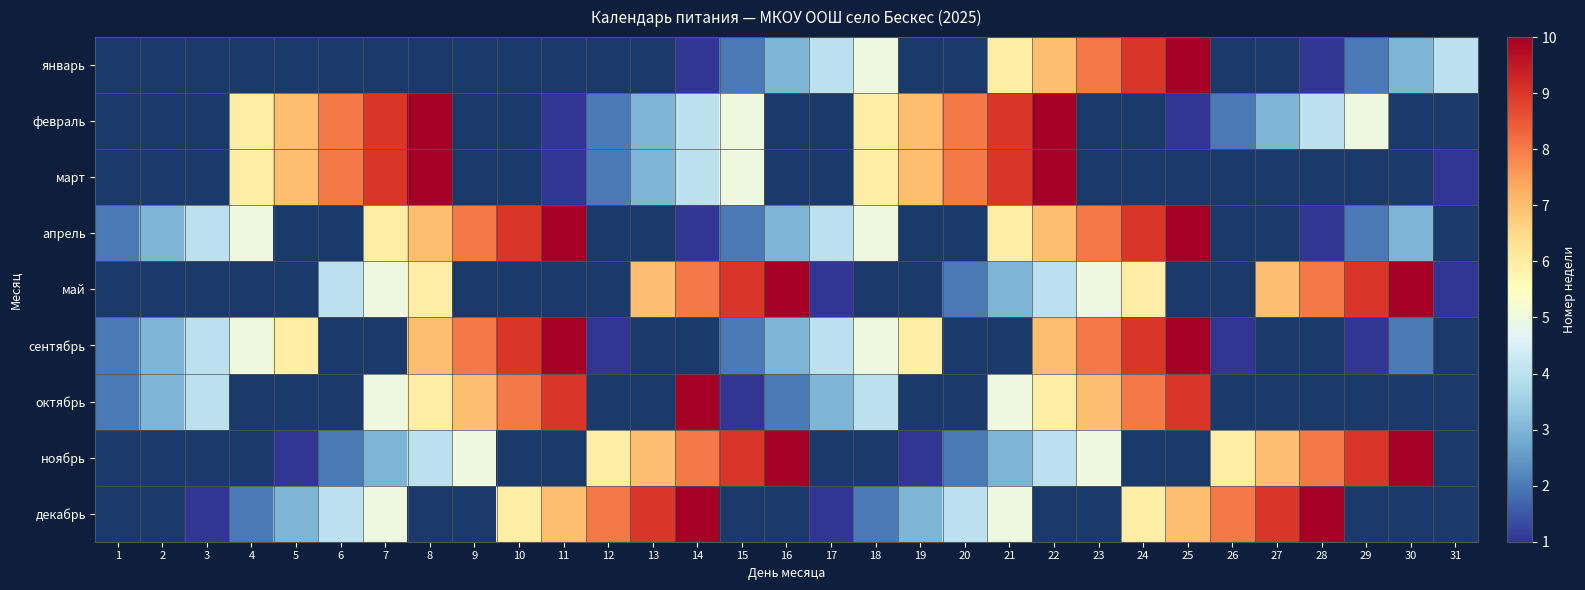

Is the value of февраль at 13 greater than the value of декабрь at 3?

Yes